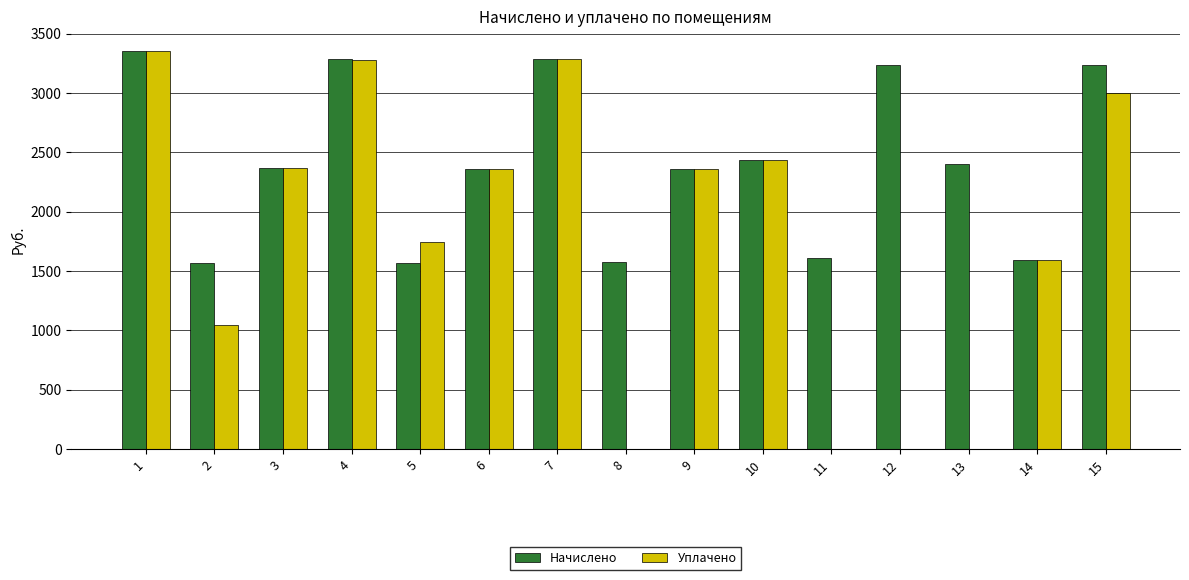

Which series changed the most between 14 and 15?

Начислено